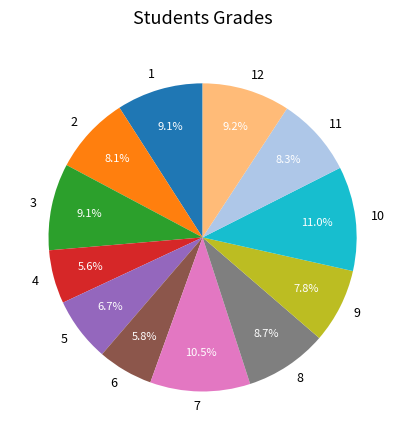

Does 1 represent more than half of the total?

No